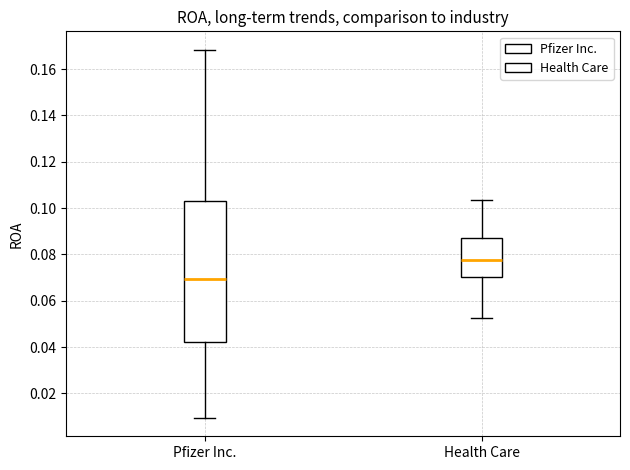

Reading left to right, transcribe this box plot: for each box, give where its median line is, the range the box spans, and where its two whiskers end, as read against the y-axis. The values are not printed on the chart, so give them approximately, as read against the axis.

Pfizer Inc.: median 0.070, box 0.042 to 0.104, whiskers 0.010 to 0.168
Health Care: median 0.078, box 0.070 to 0.088, whiskers 0.052 to 0.104